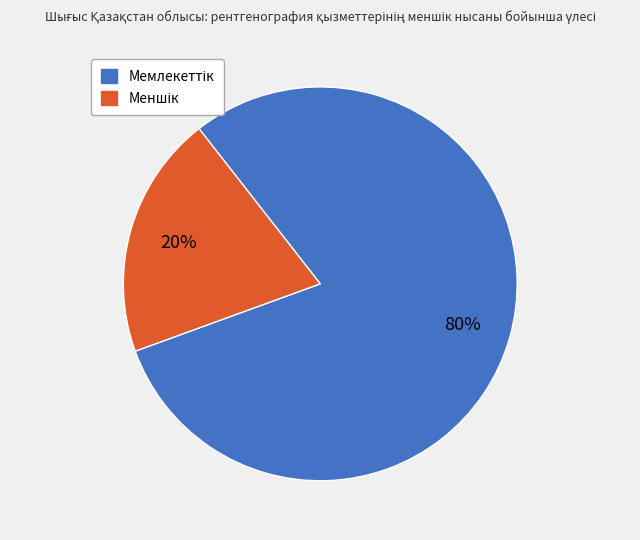

To the nearest percent, what is the difference between the largest and smallest slice percentages?

60%